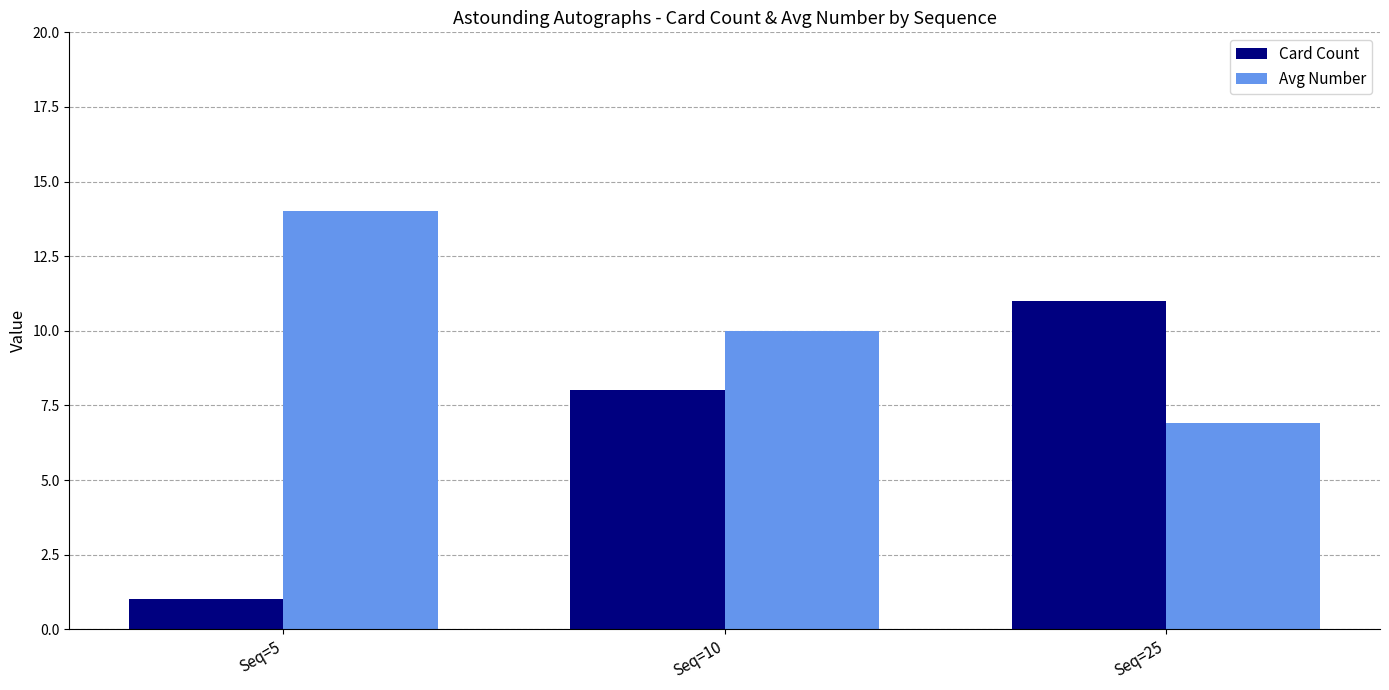

What is the difference between the highest and lowest values at Seq=10?

2.0